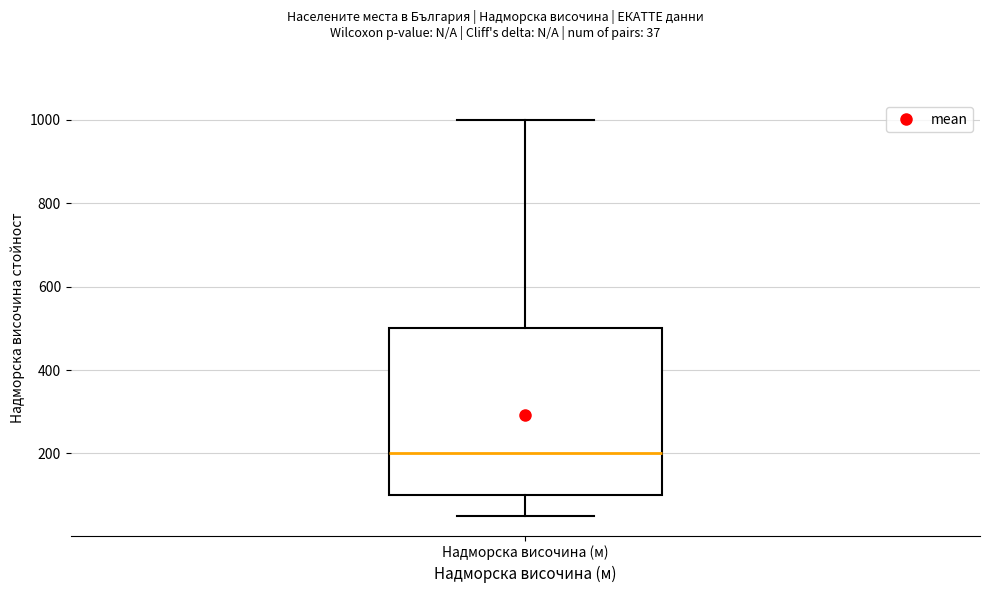

Transcribe this box plot: give where the median line is, the range the box spans, and where the two whiskers end, as read against the y-axis. The values are not printed on the chart, so give them approximately, as read against the axis.

median 200, box 100 to 500, whiskers 60 to 1000